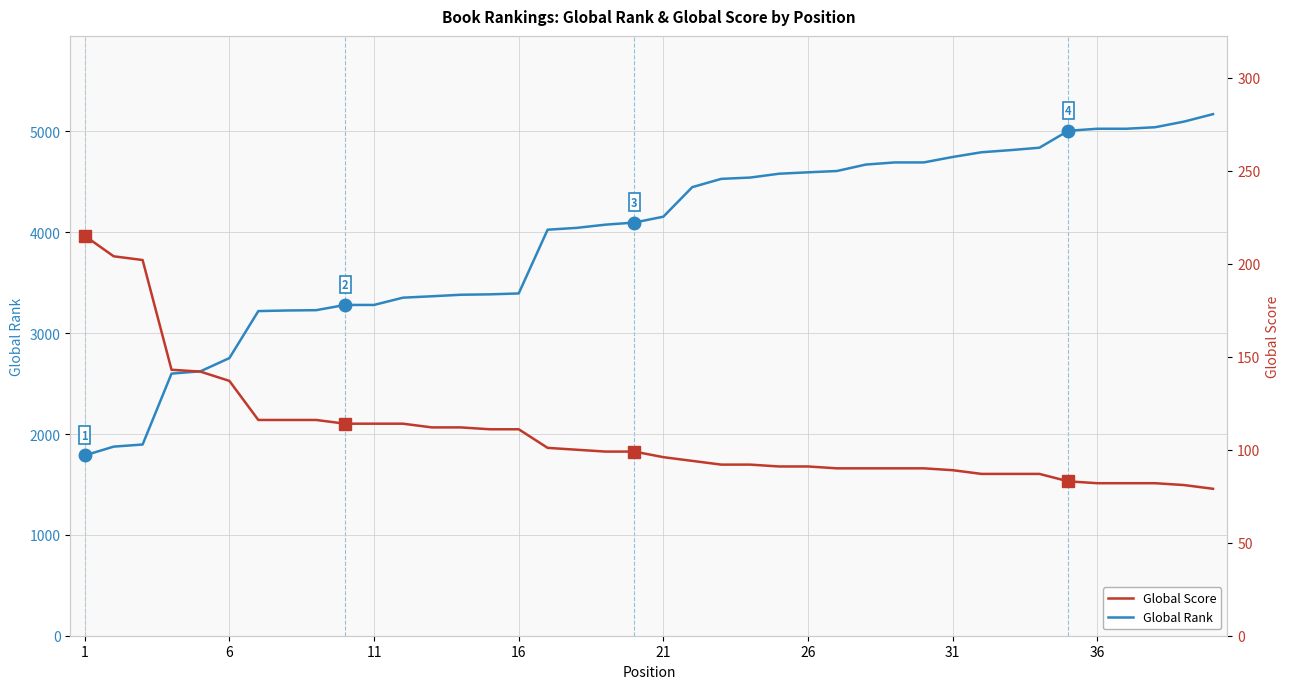

What is the average value of the Global Rank series?

3949